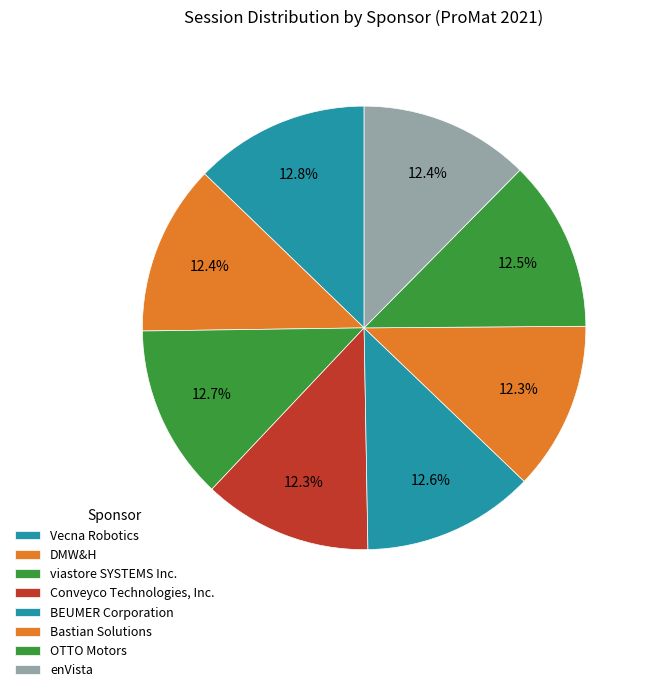

Rank the categories by value from highest to lowest.

Vecna Robotics, viastore SYSTEMS Inc., BEUMER Corporation, OTTO Motors, DMW&H, enVista, Conveyco Technologies, Inc., Bastian Solutions